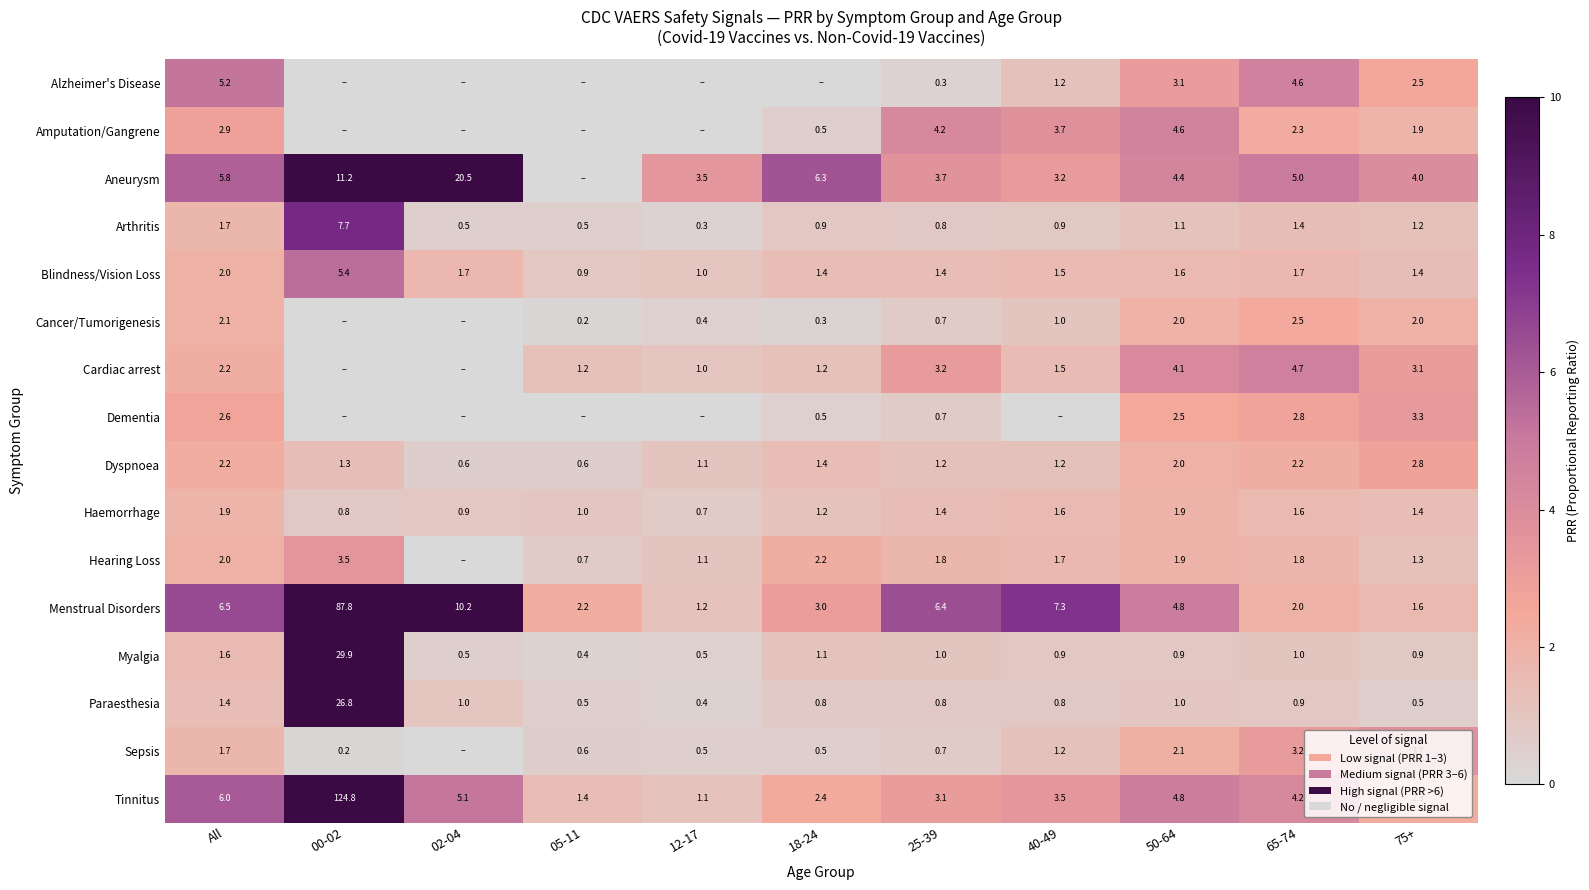

Between 00-02 and 18-24, which is larger?

00-02